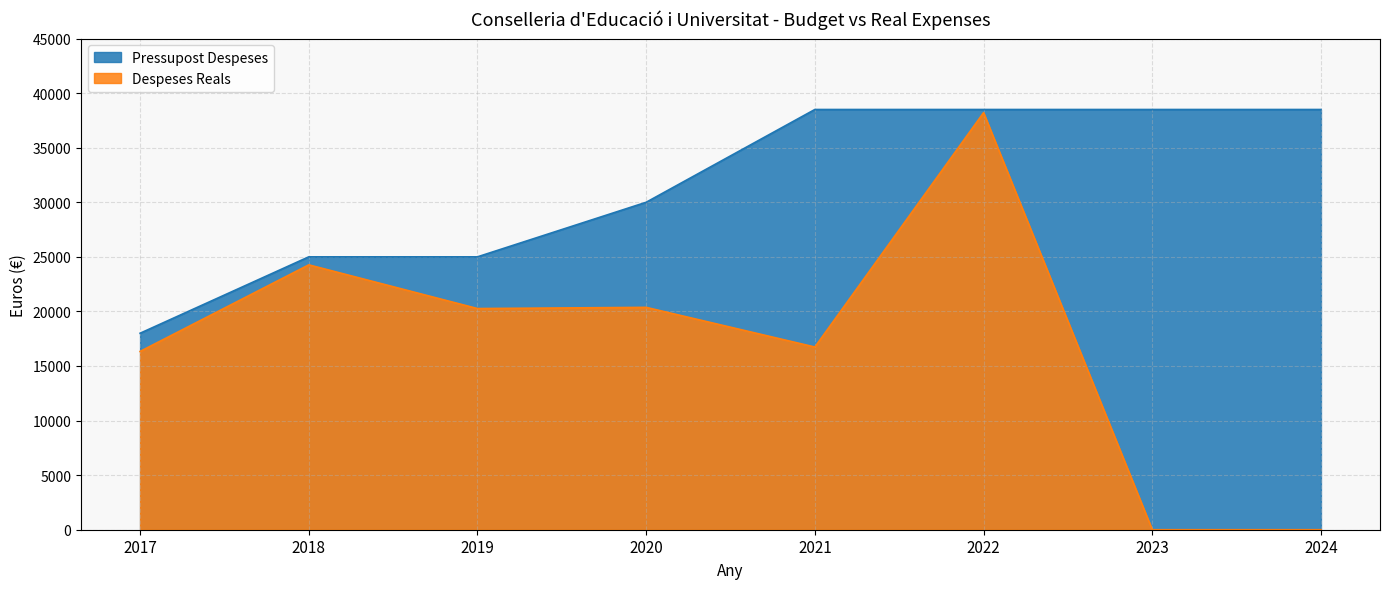

True or false: Despeses Reals and Pressupost Despeses intersect in this chart.

False